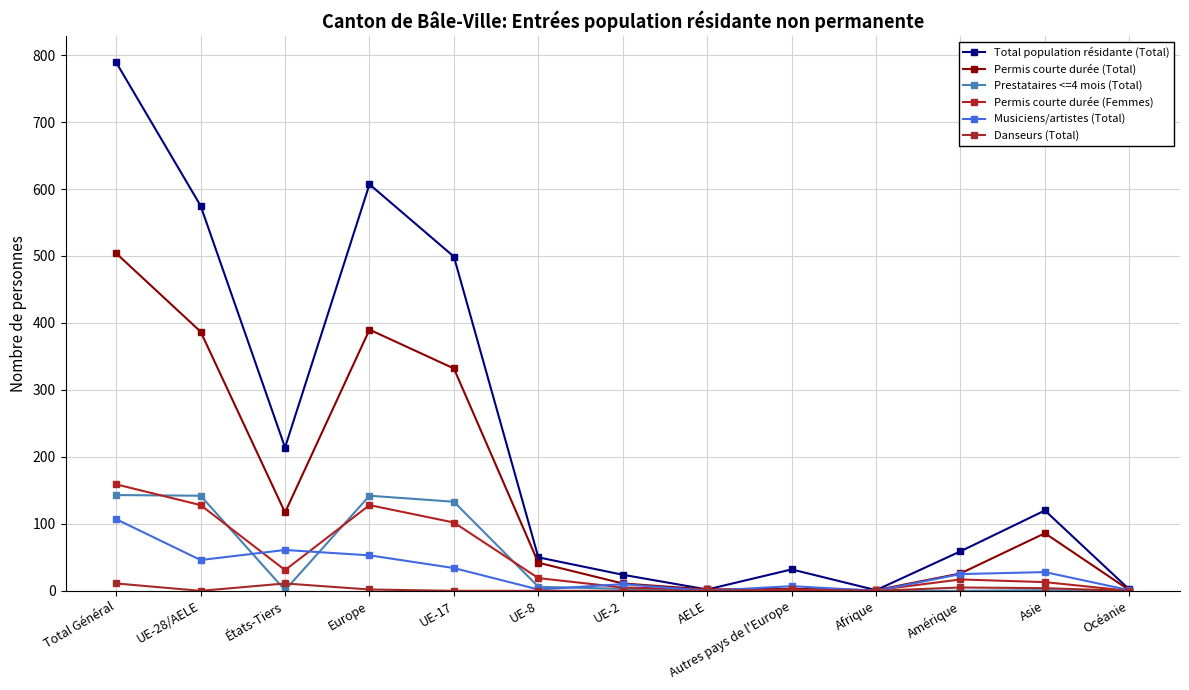

How many lines are shown in the chart?

6